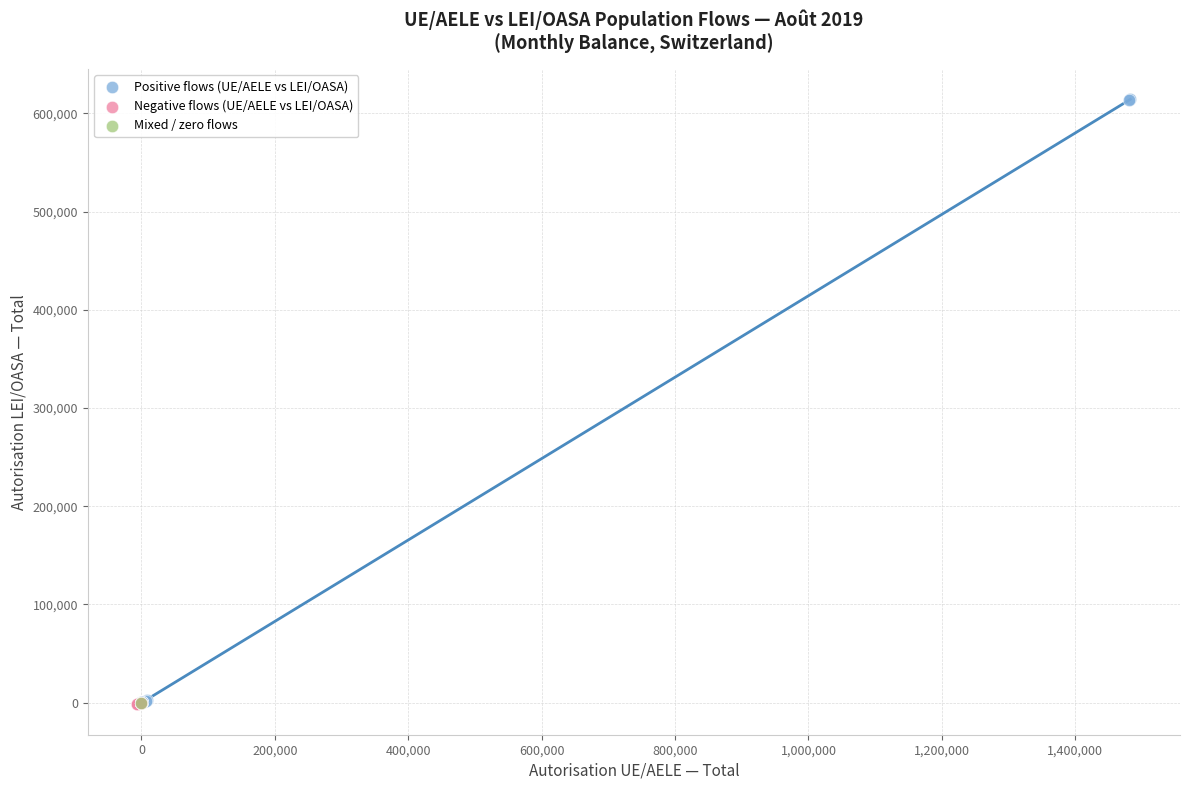

What are all the series names shown in the legend?

Positive flows (UE/AELE vs LEI/OASA), Negative flows (UE/AELE vs LEI/OASA), Mixed / zero flows